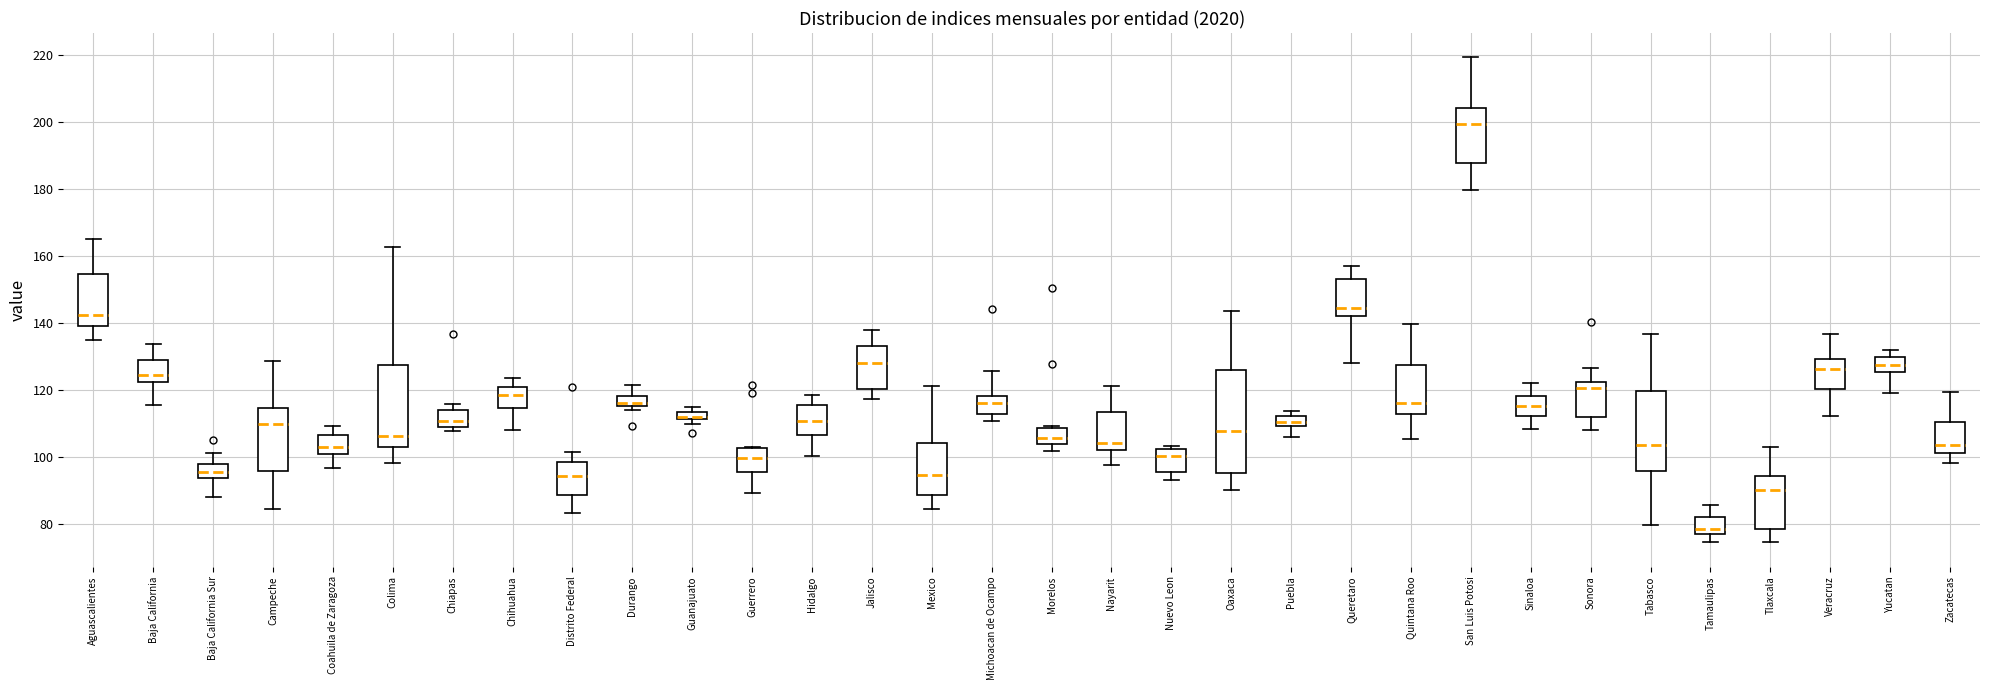

Where is the lower edge of the box for Baja California on the y-axis? The values are not printed on the chart, so give them approximately, as read against the axis.

122